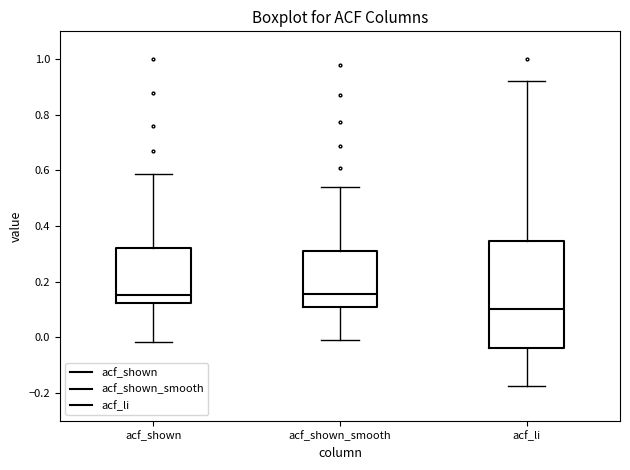

Reading left to right, read every box against the y-axis: the position of its median line, the range the box covers, and the ends of its whiskers. The values are not printed on the chart, so give them approximately, as read against the axis.

acf_shown: median 0.16, box 0.12 to 0.32, whiskers -0.02 to 0.58
acf_shown_smooth: median 0.16, box 0.12 to 0.30, whiskers 0.00 to 0.54
acf_li: median 0.10, box -0.04 to 0.34, whiskers -0.18 to 0.92